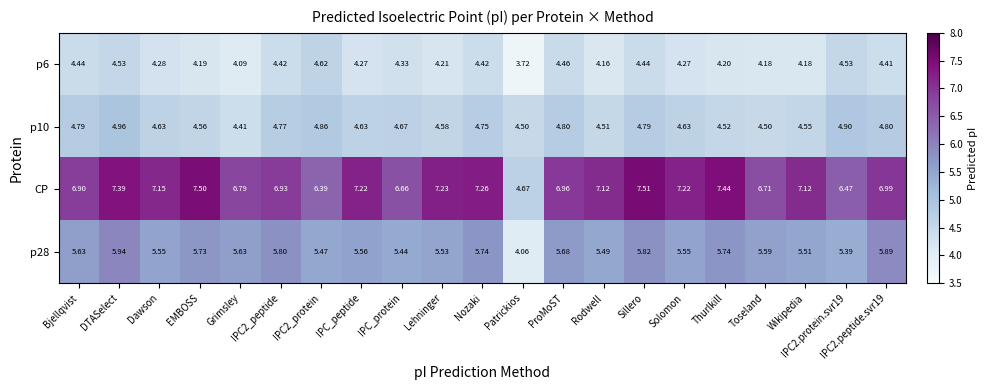

Where is p6 nearest to the value 4?

Grimsley